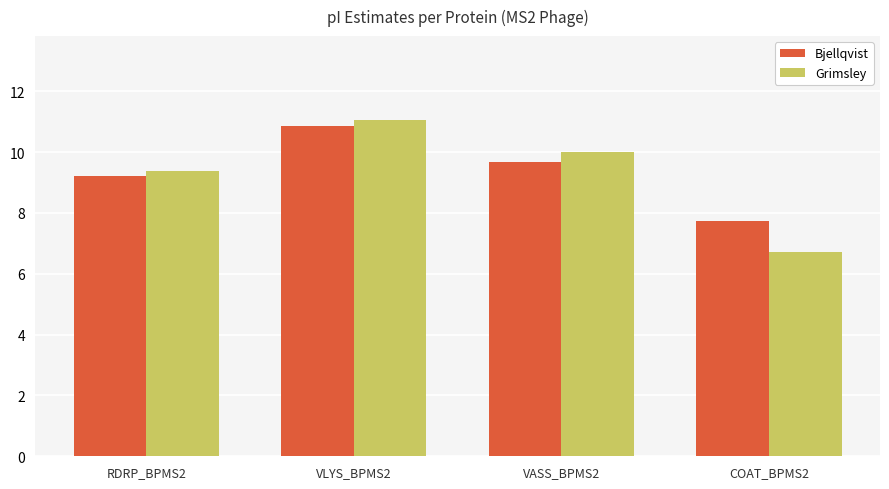

Is it true that Grimsley equals 13.0 at RDRP_BPMS2?

False